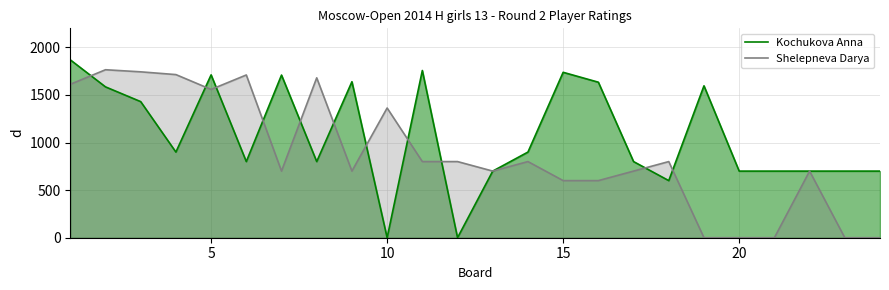

What is the spread (max minus min) of values at 15?

1138